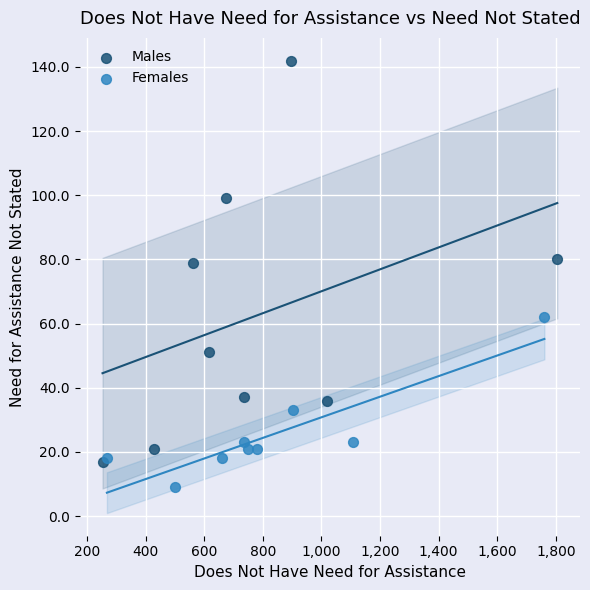

Which series reaches the minimum Y coordinate?

Females